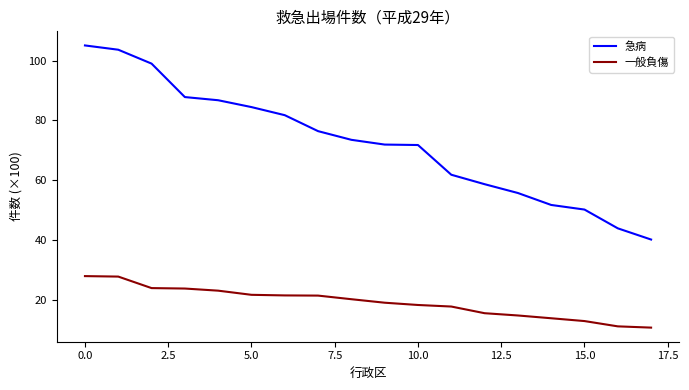

True or false: 一般負傷 and 急病 intersect in this chart.

False